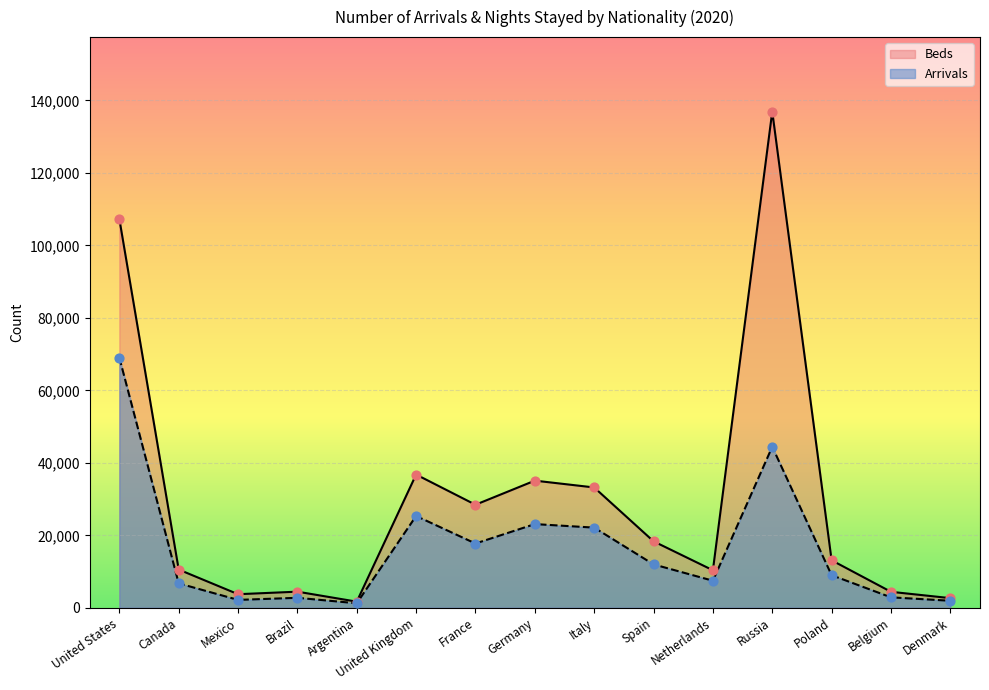

Which series reaches the maximum Y coordinate?

Beds